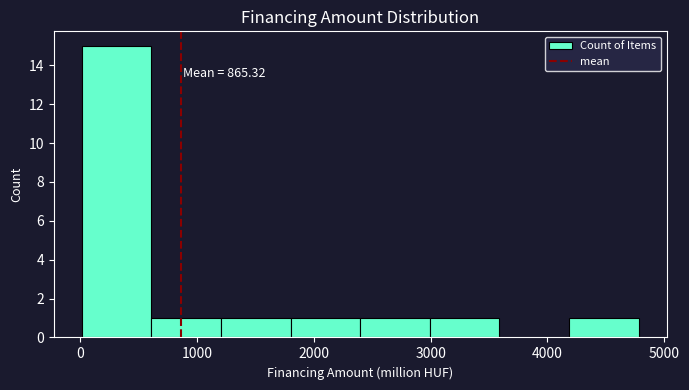

Over which range of the x-axis is the bar tallest?

0 to 600